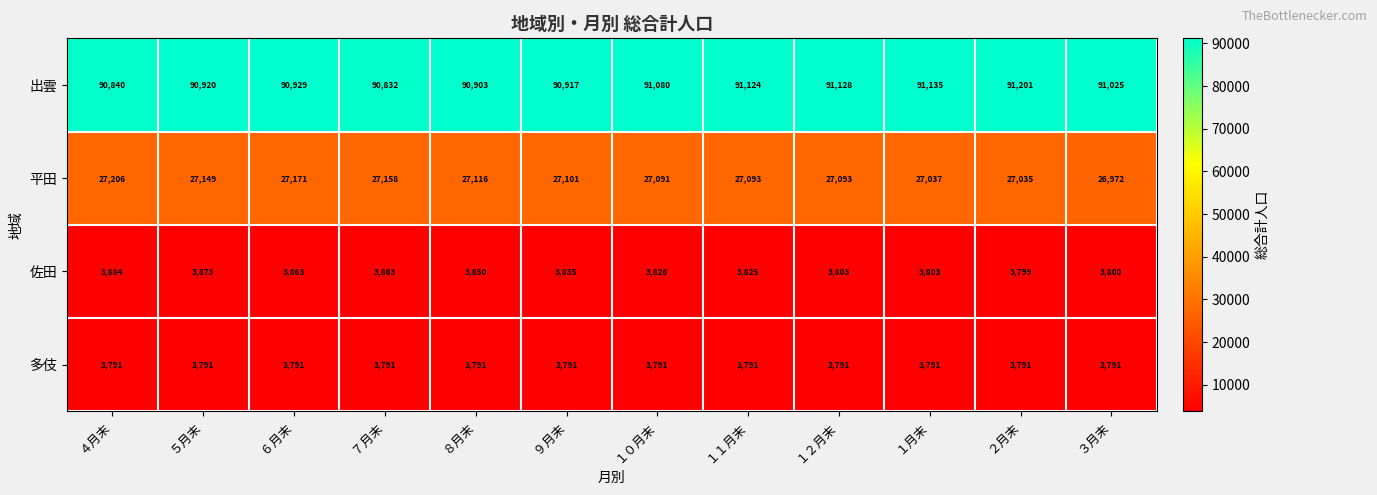

What is the difference between the highest and lowest values at １１月末?

87333